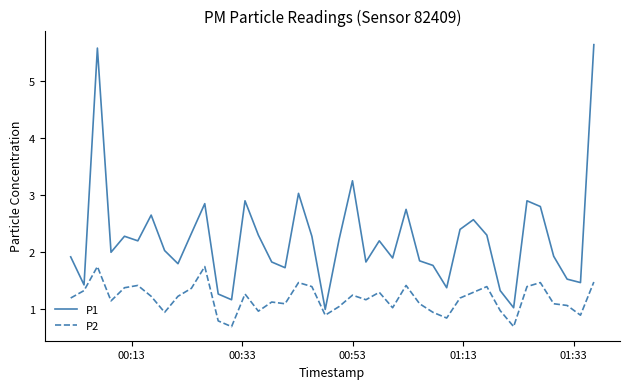

List the series in order of their overall mean, lowest first.

P2, P1